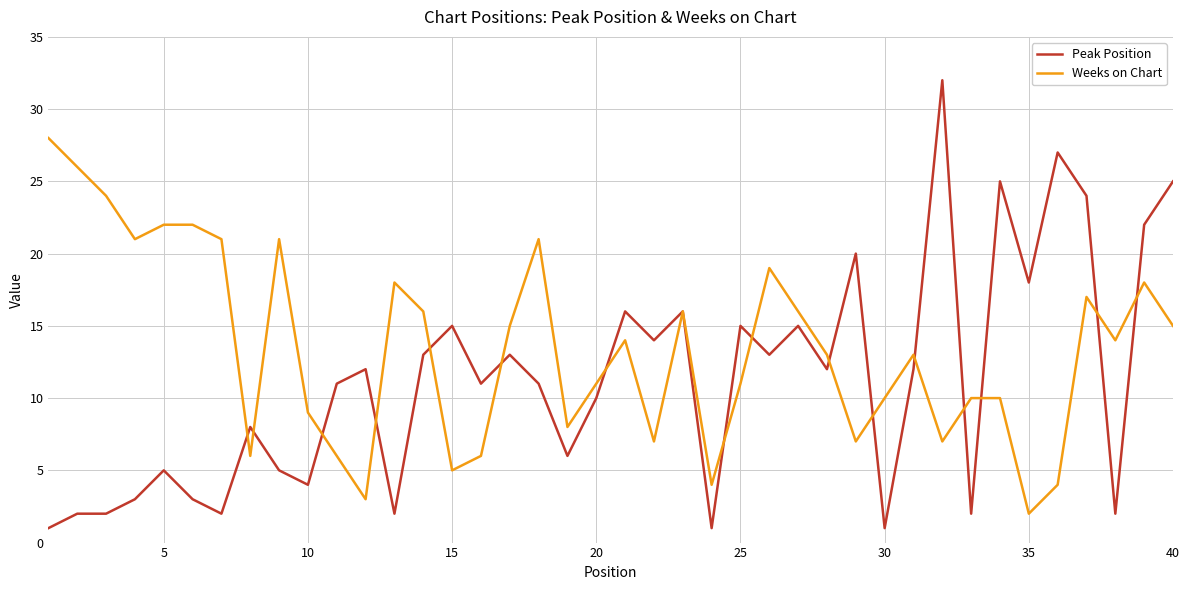

Which series has the largest total across all categories?

Weeks on Chart